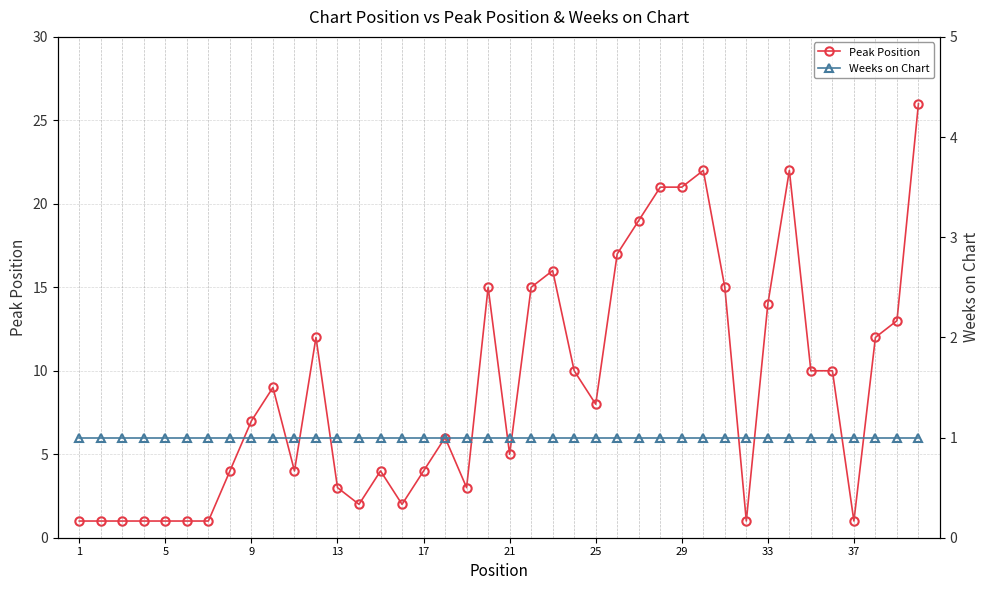

What is the difference between the Peak Position values at 13 and 33?

11